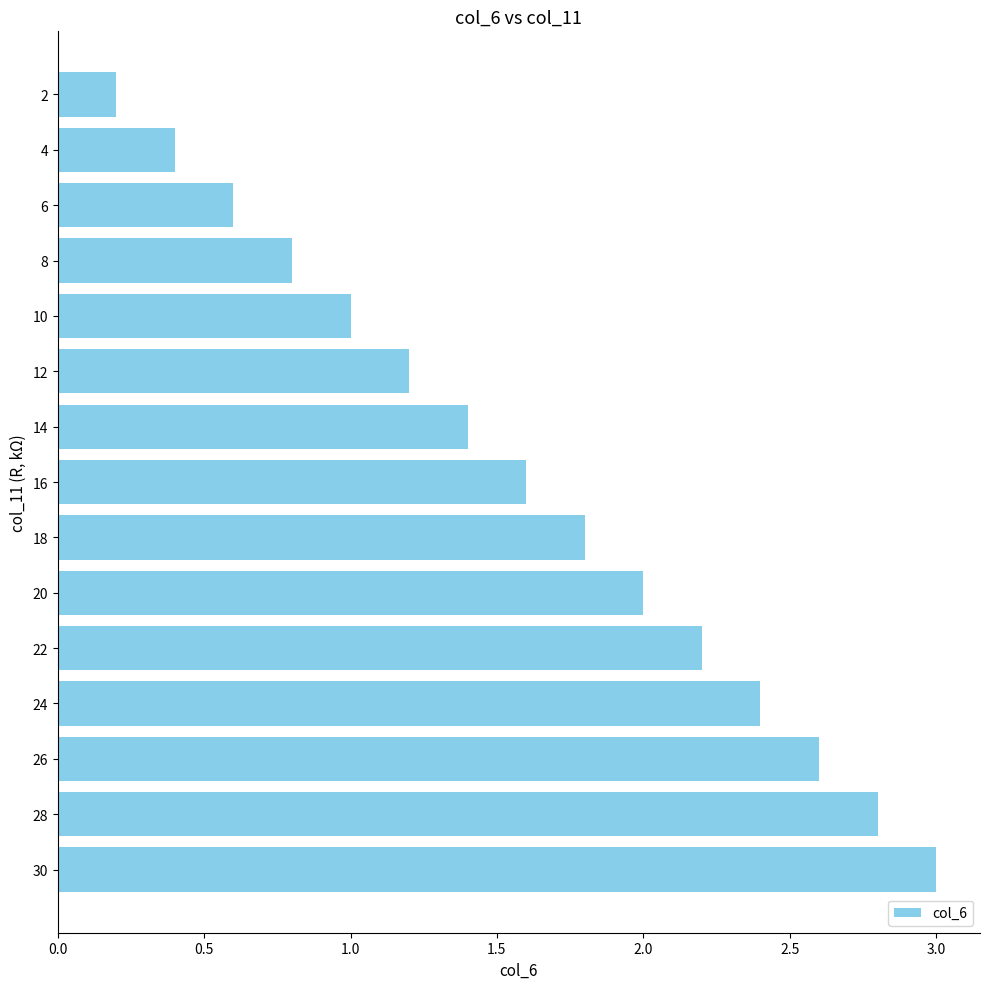

What is the smallest value displayed?

0.2